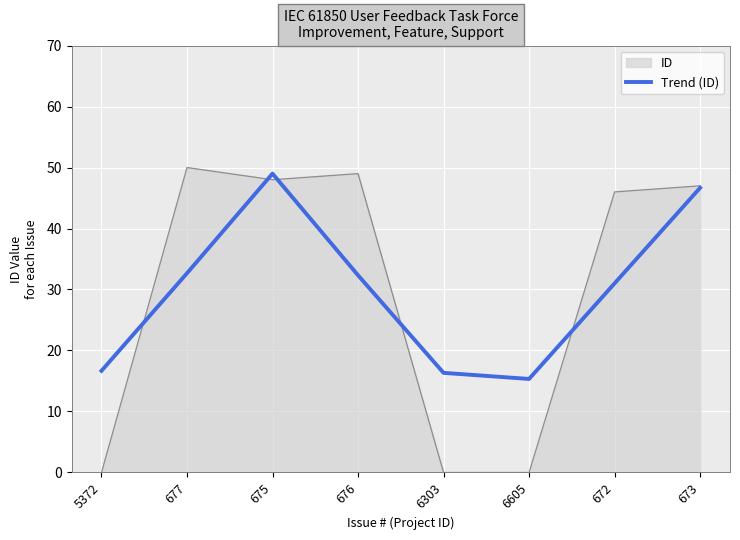

What is the highest value of the Trend (ID) series?

49.0